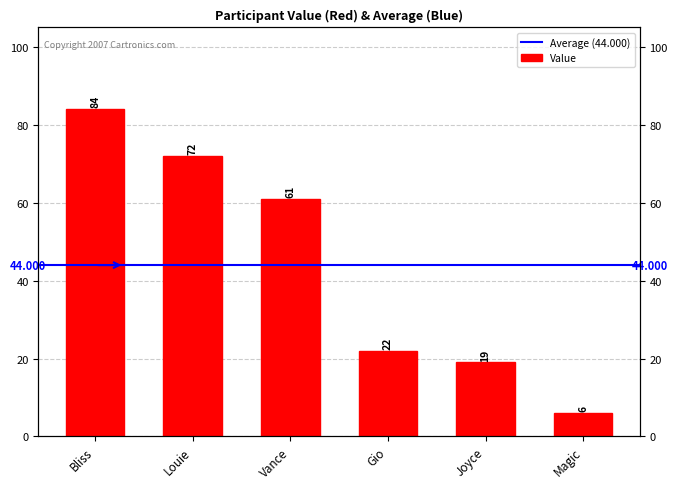

Where does the data first go above 61?

Bliss